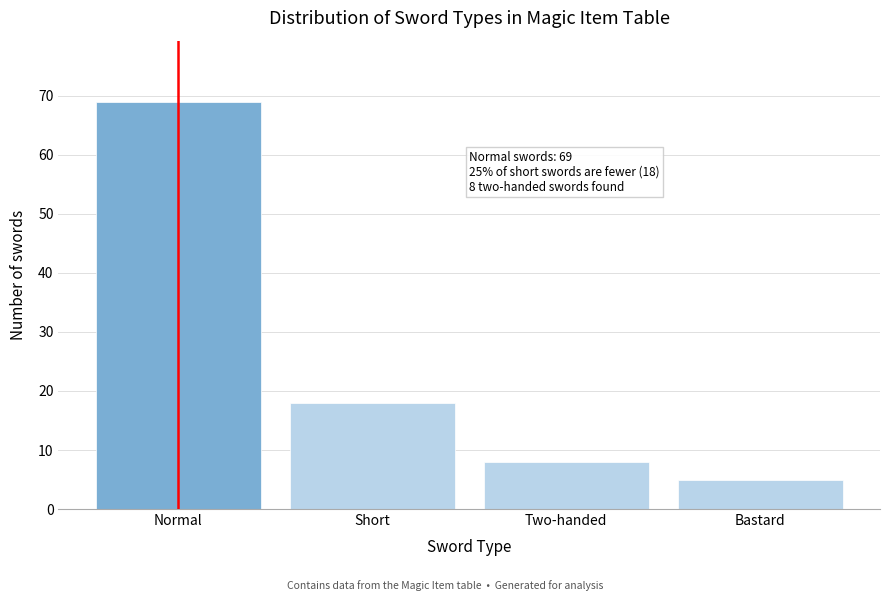

Reading left to right, extract all data points from this chart.

Normal=69	Short=18	Two-handed=8	Bastard=5